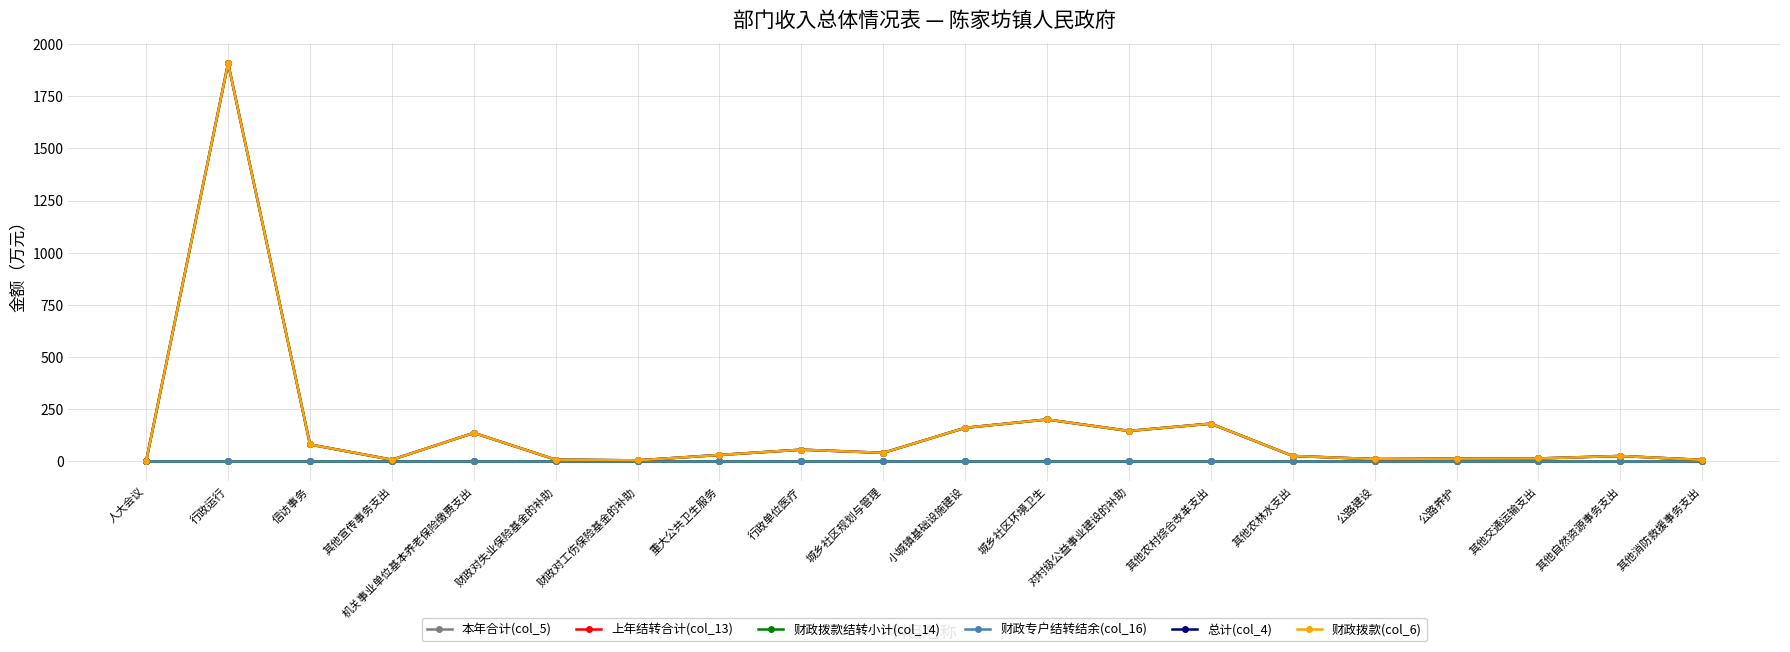

What is the average value of the 财政拨款(col_6) series?

152.2